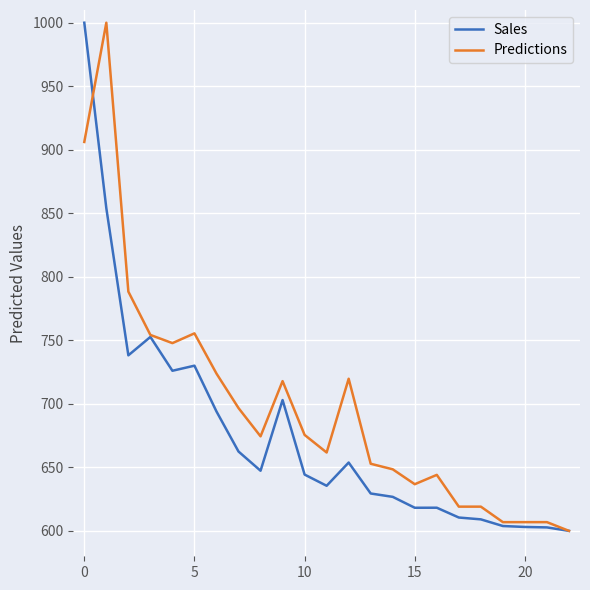

Rank the series by their average value, from lowest to highest.

Sales, Predictions